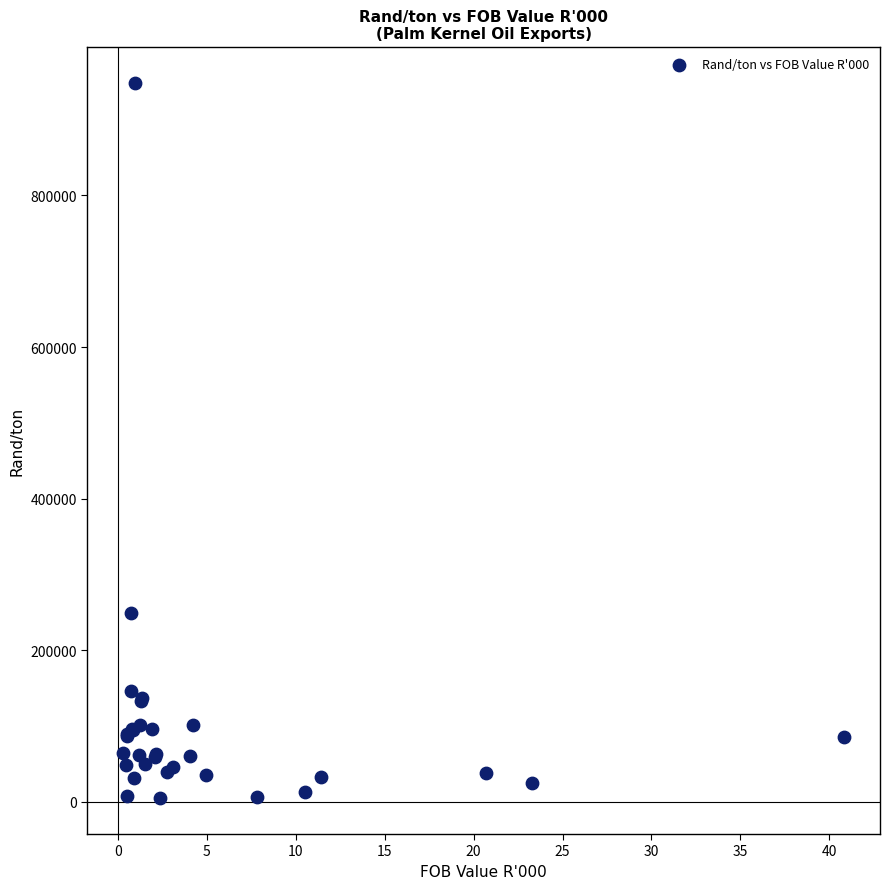

What Y value in the scatter plot is closest to 476806?

249666.7